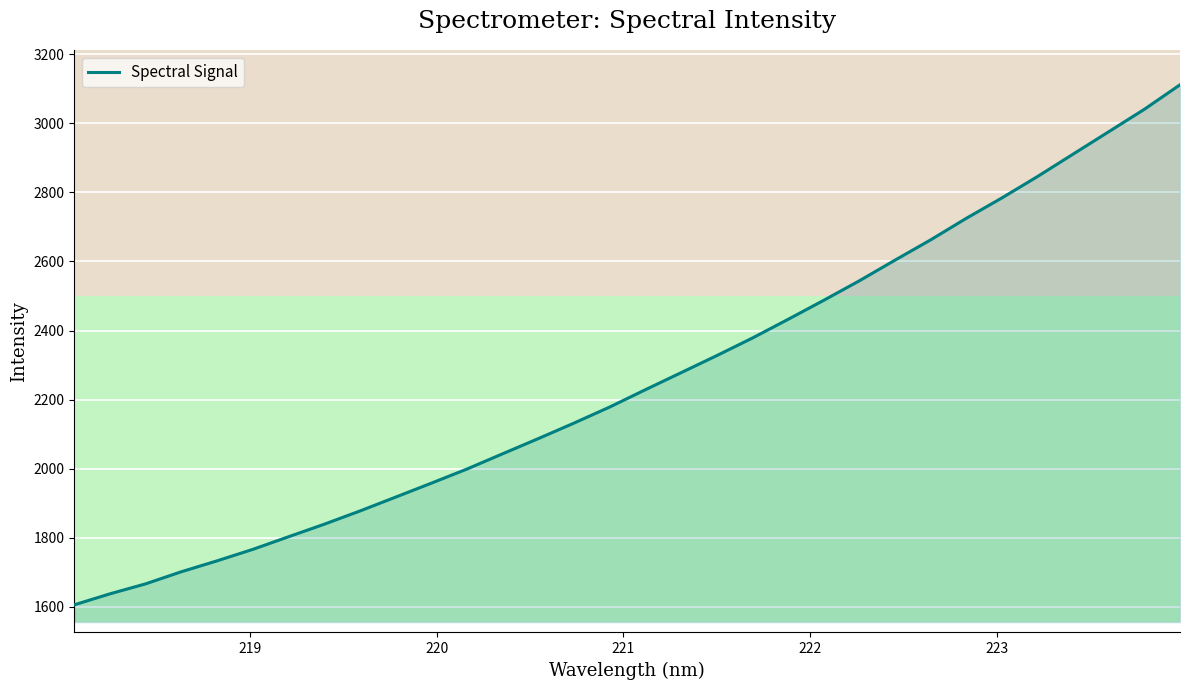

What is the maximum value shown in the chart?

3111.4